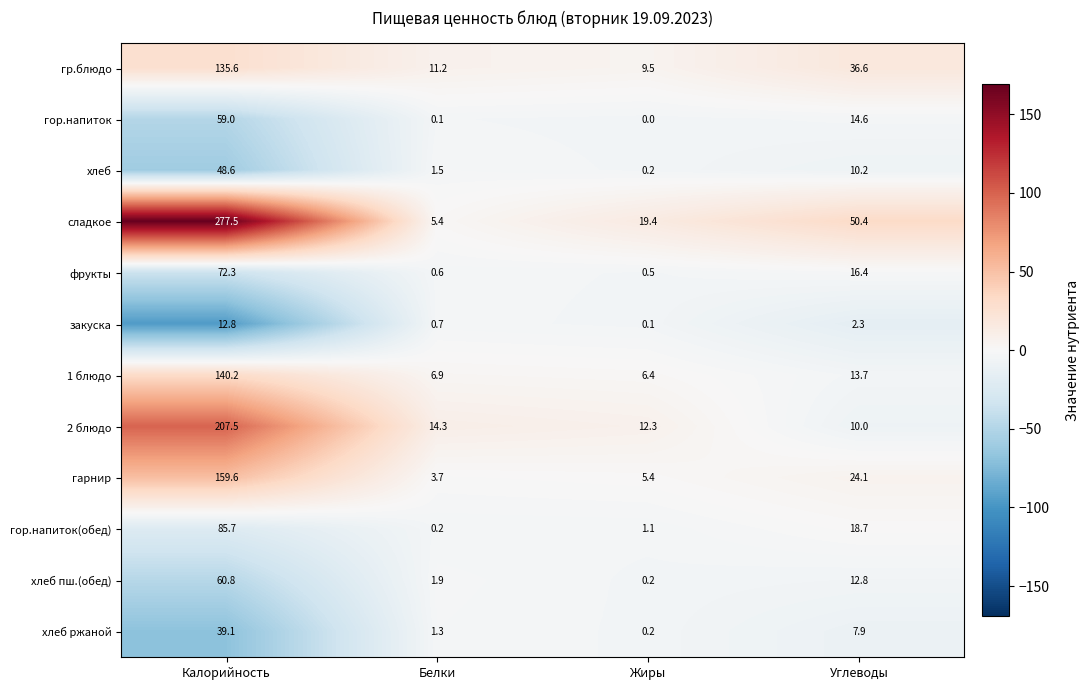

List the series in order of their peak value, highest first.

сладкое, 2 блюдо, гарнир, 1 блюдо, гр.блюдо, гор.напиток(обед), фрукты, хлеб пш.(обед), гор.напиток, хлеб, хлеб ржаной, закуска